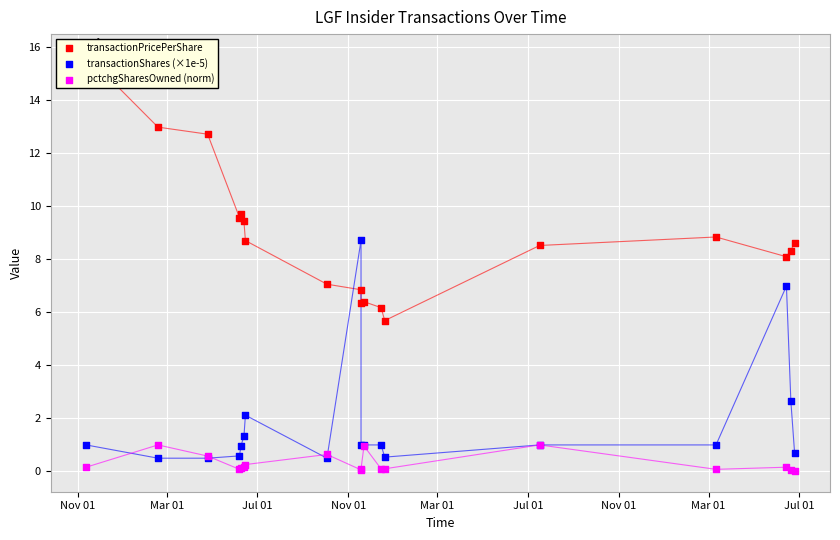

Is the value of transactionShares (×1e-5) at 17 greater than the value of transactionPricePerShare at Jul 01?

No